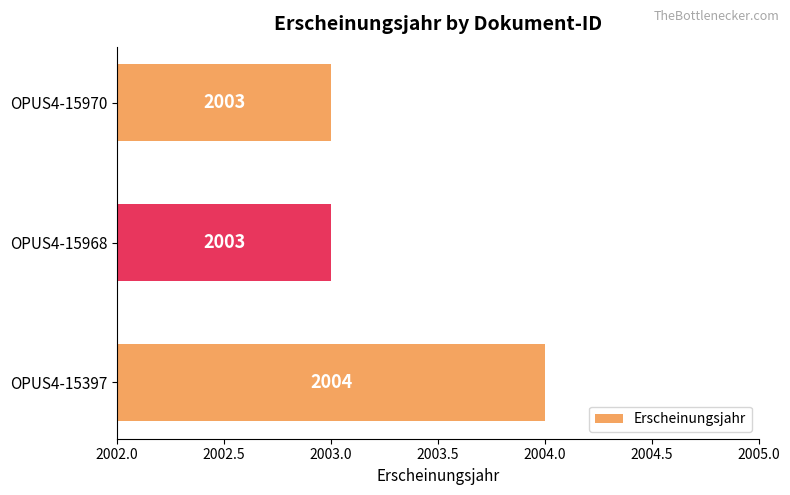

How many bars are there in total?

3